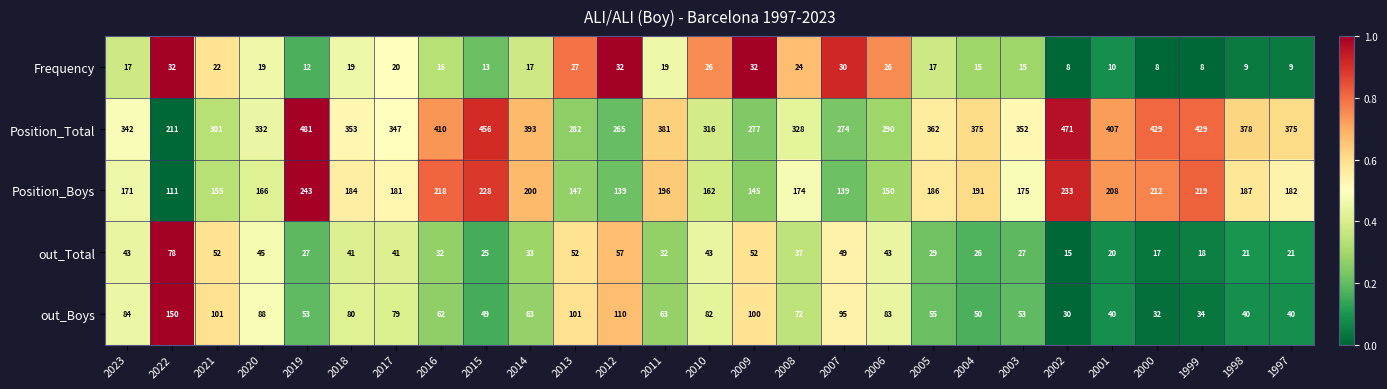

Which series has the widest spread of values?

Position_Total